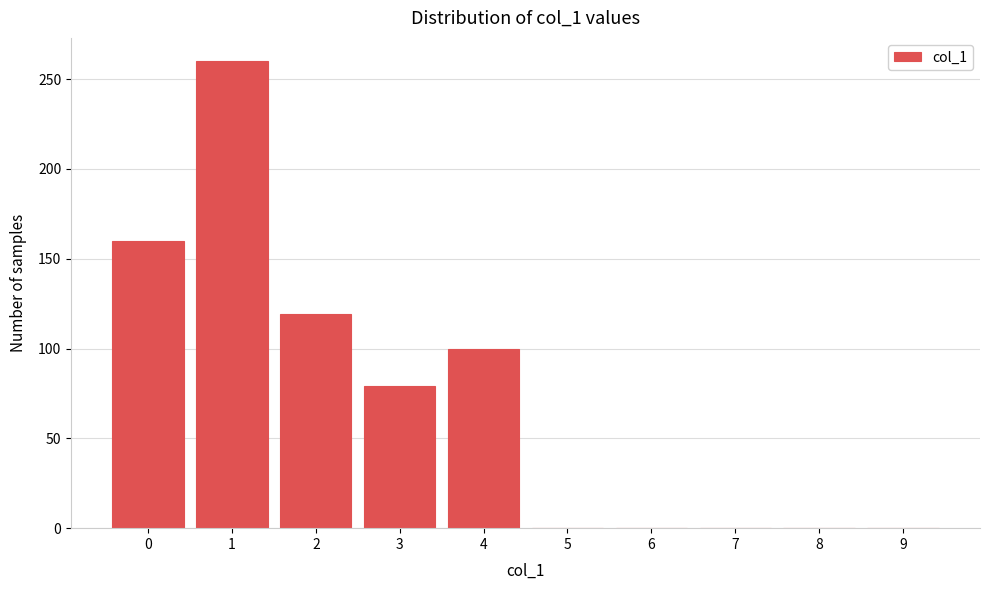

Reading left to right, what are all the values shown in this chart?

0=160	1=260	2=119	3=79	4=100	5=0	6=0	7=0	8=0	9=0